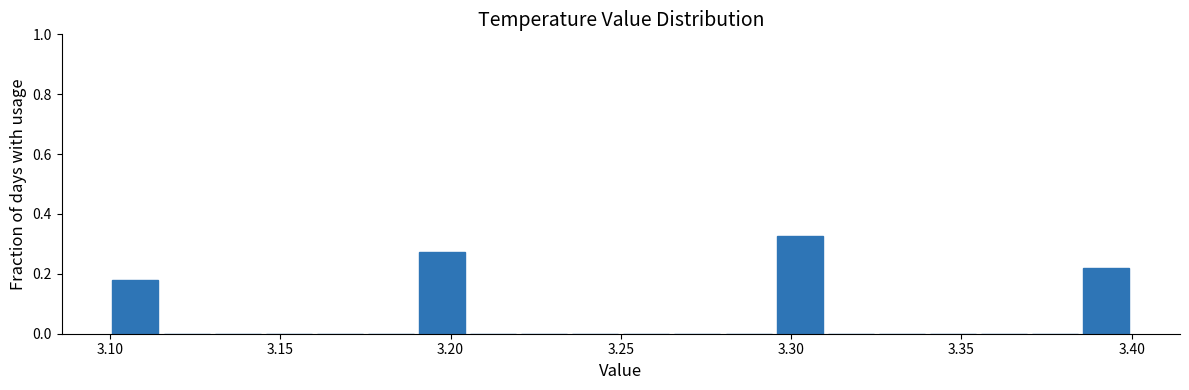

Read against the x-axis, roughly where is the centre of the tallest bar?

3.305